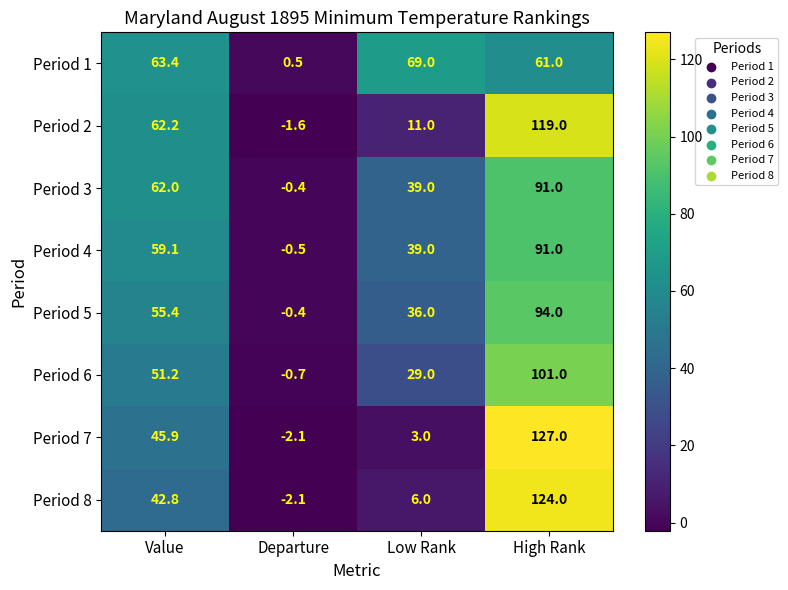

True or false: Period 6 has a value of -0.7 at Departure.

True